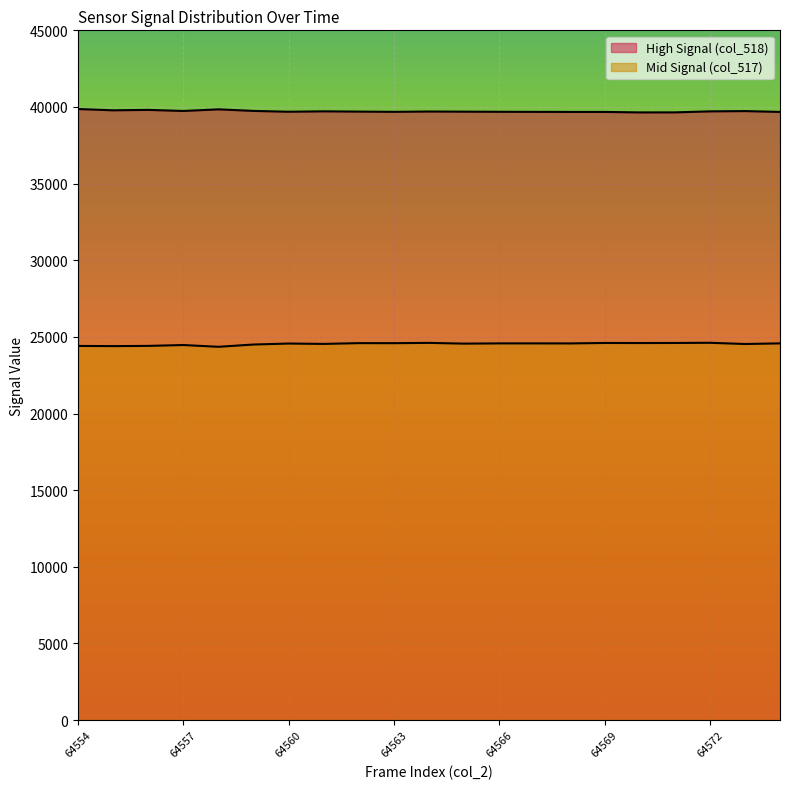

Which category has the highest value in the col_518 series?

64554